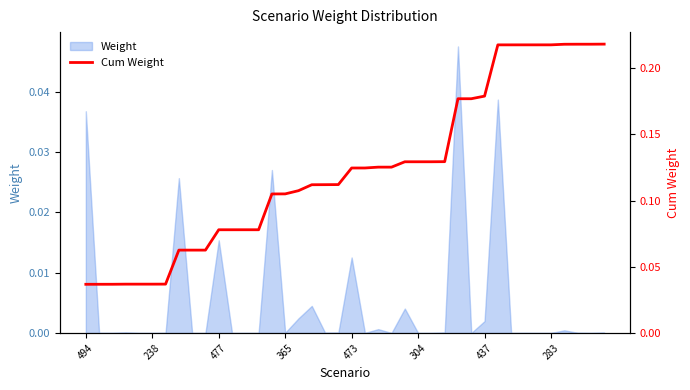

What is the label of the 19th point from the left?

18